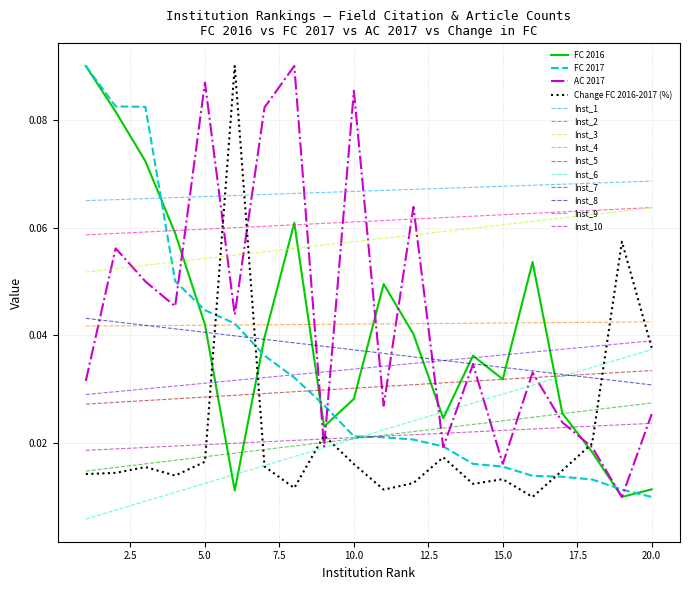

Which series has the largest total across all categories?

Inst_1